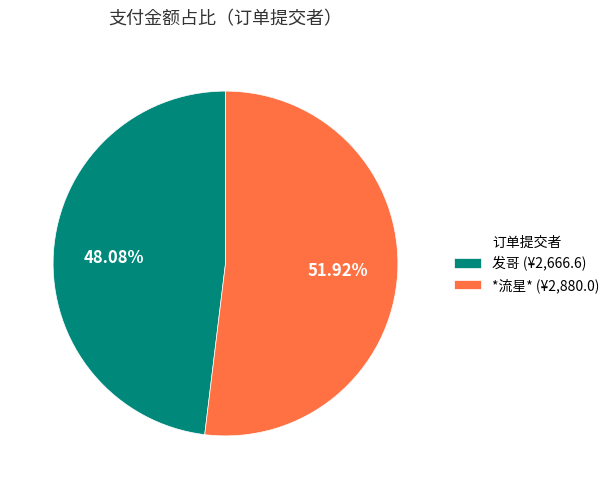

The *流星* slice represents 52% of the pie. True or false?

True